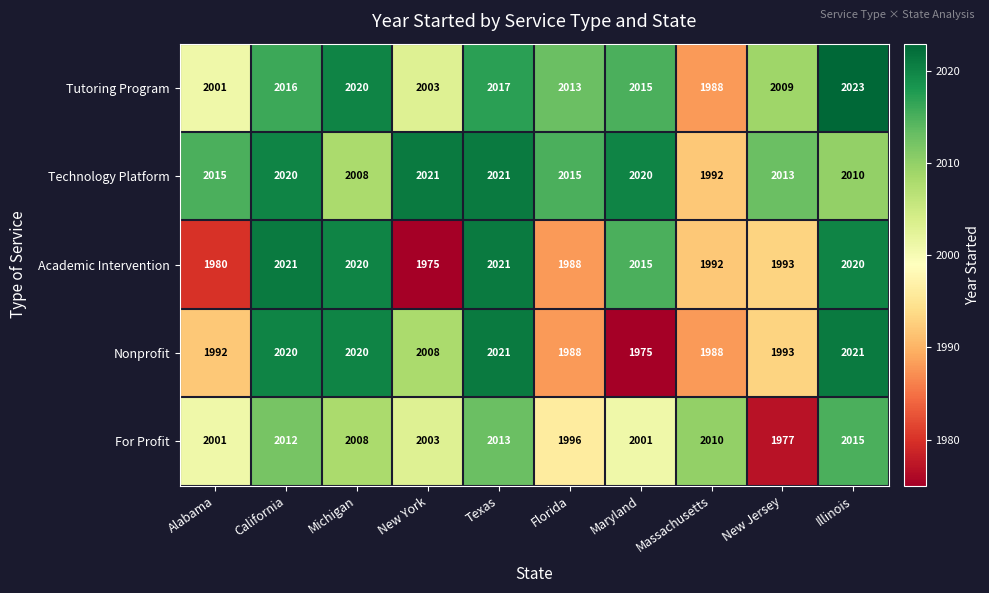

Rank the series at Illinois from lowest to highest value.

Technology Platform, For Profit, Academic Intervention, Nonprofit, Tutoring Program